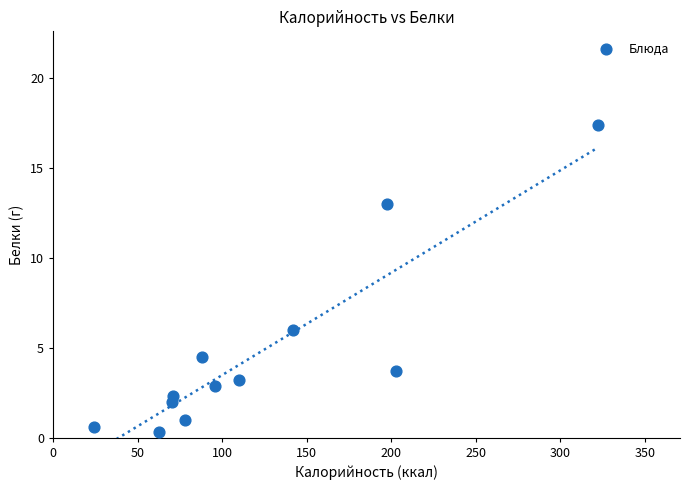

What Y value in the scatter plot is closest to 8?

6.0